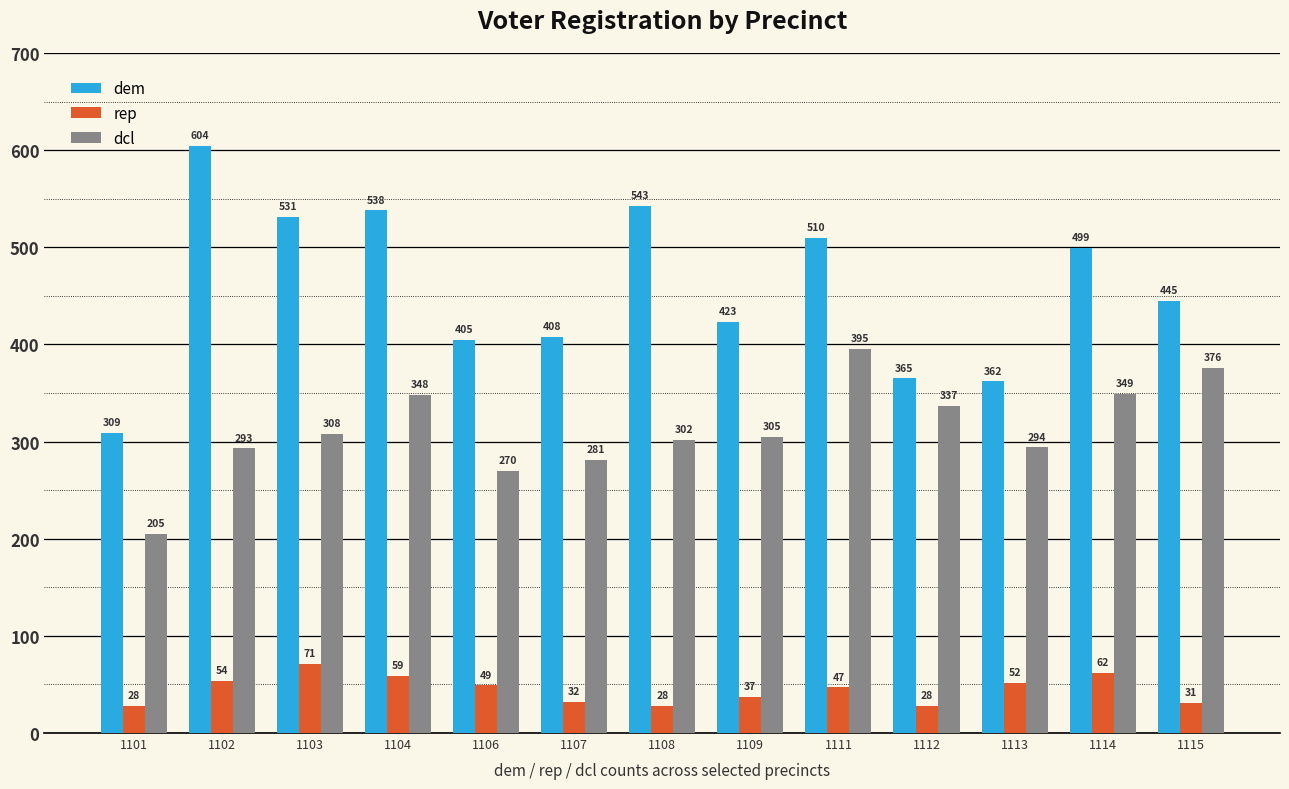

Reading left to right, extract all data points from this chart.

dem: 1101=309	1102=604	1103=531	1104=538	1106=405	1107=408	1108=543	1109=423	1111=510	1112=365	1113=362	1114=499	1115=445
rep: 1101=28	1102=54	1103=71	1104=59	1106=49	1107=32	1108=28	1109=37	1111=47	1112=28	1113=52	1114=62	1115=31
dcl: 1101=205	1102=293	1103=308	1104=348	1106=270	1107=281	1108=302	1109=305	1111=395	1112=337	1113=294	1114=349	1115=376